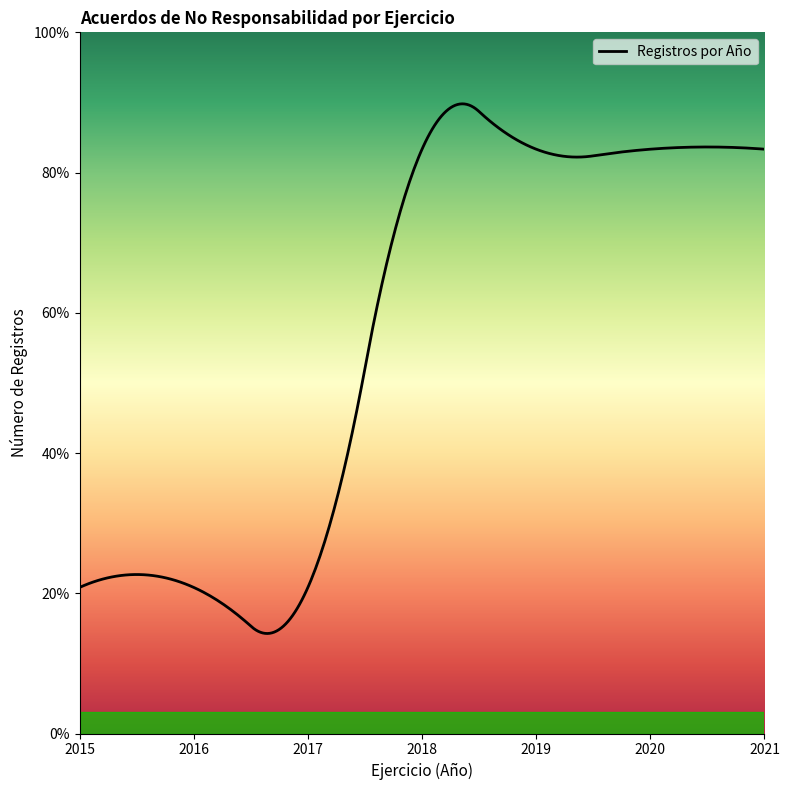

Does the chart display data point markers on the line(s)?

No